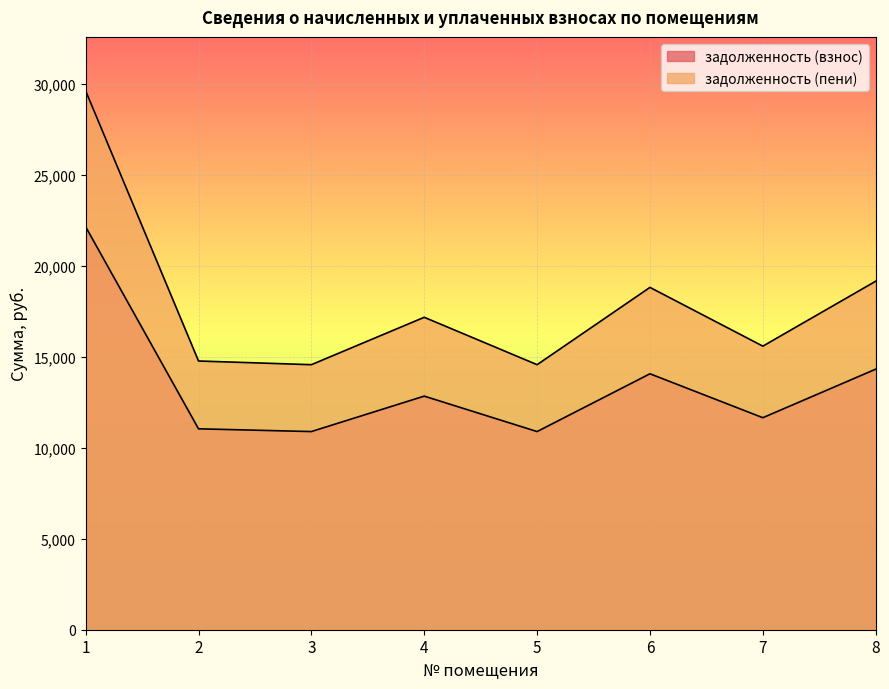

What is the value of the задолженность (взнос) point at the 1st from the left?

22156.8